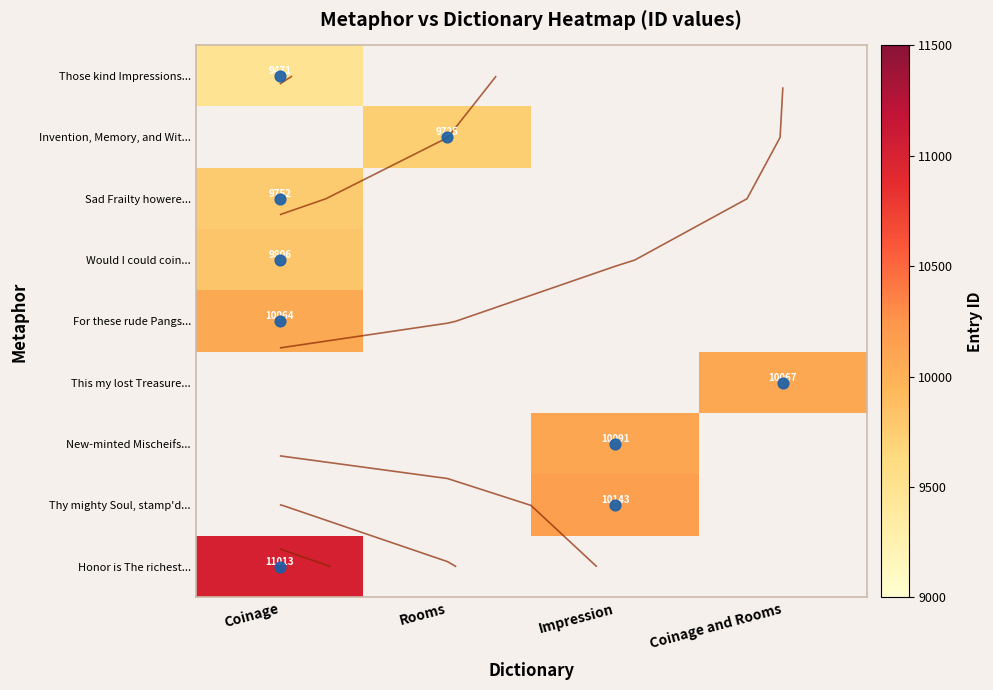

Is the value of Thy mighty Soul, stamp'd... at Coinage greater than the value of Would I could coin... at Coinage?

No